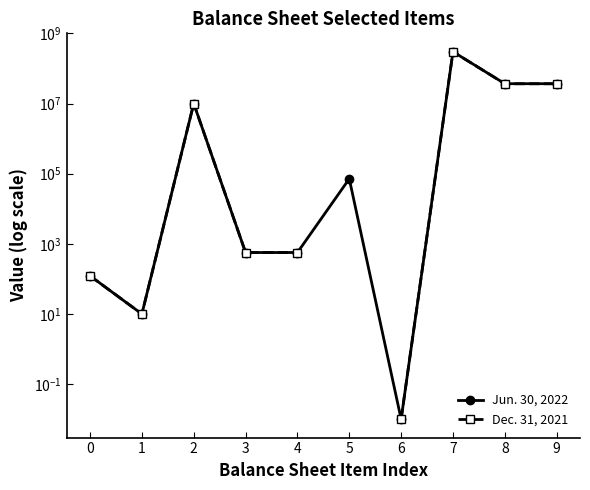

How many interior local valleys does the Jun. 30, 2022 series have?

2